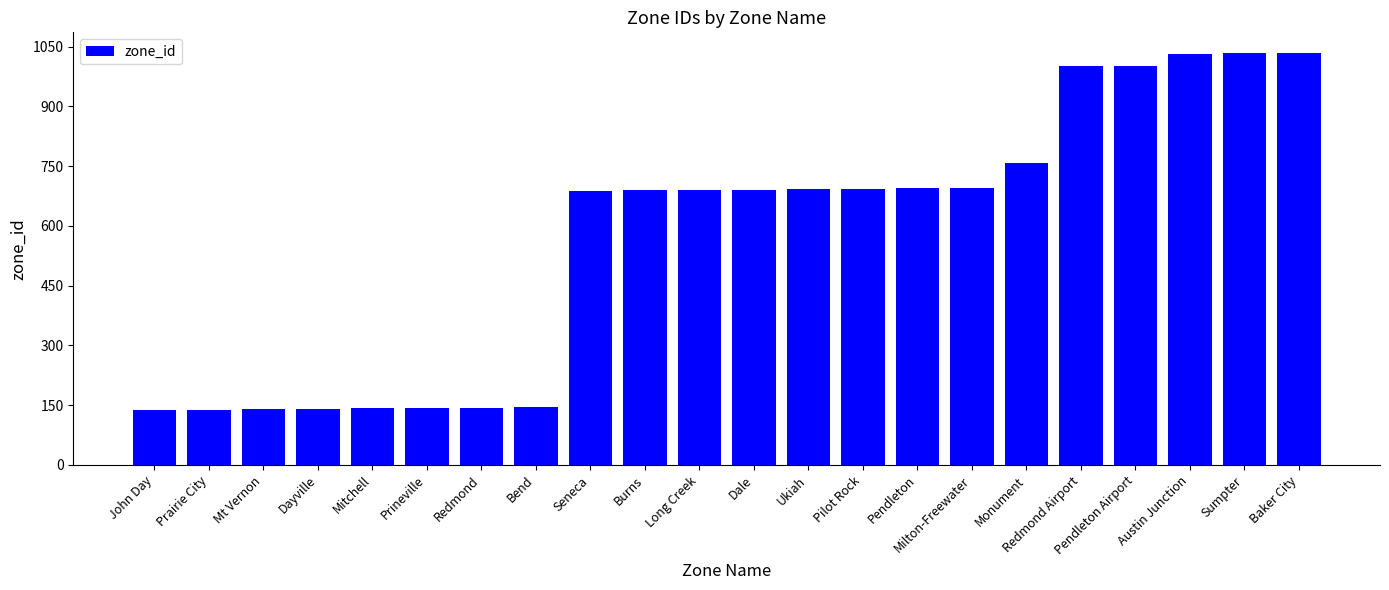

How many distinct data groups are displayed?

1